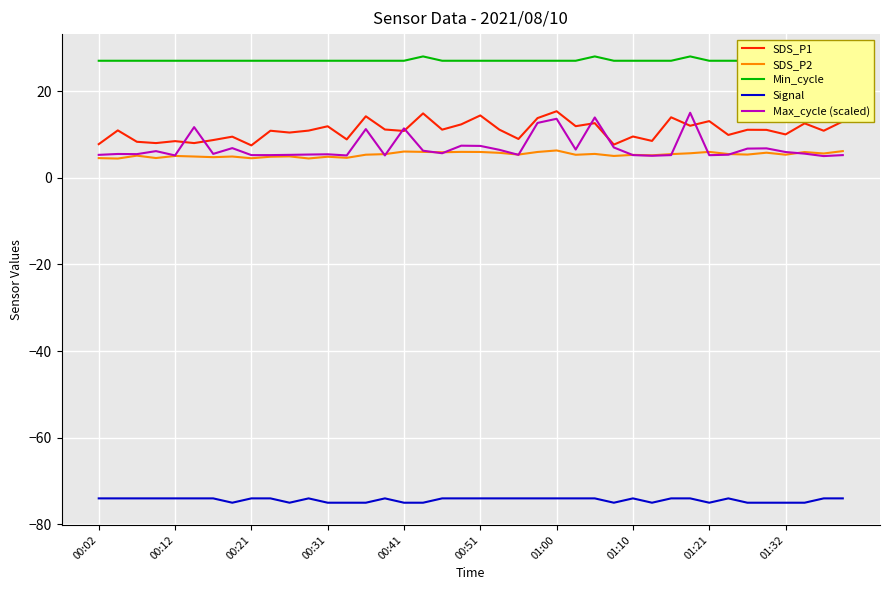

The SDS_P1 series shows 12.6 at 26. True or false?

True